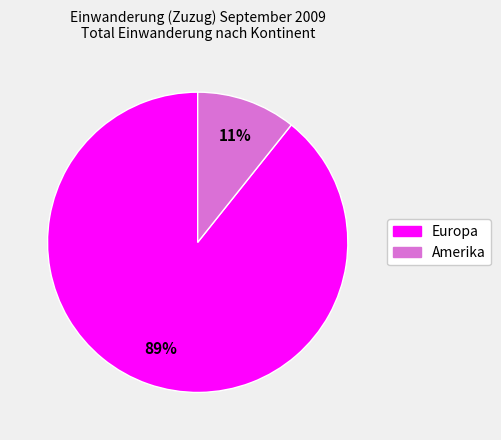

Is there any slice that represents more than half of the pie?

Yes